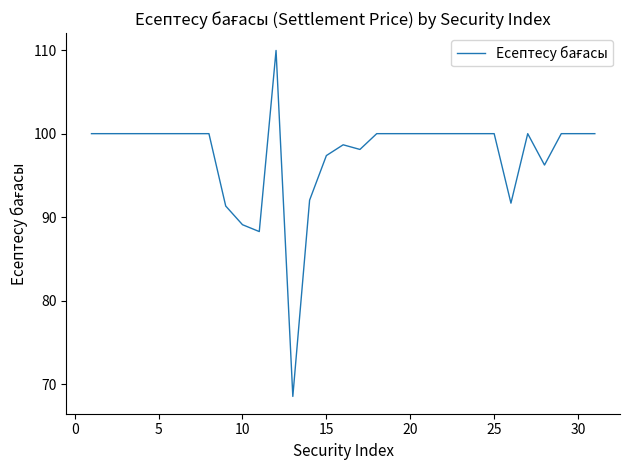

What is the difference between the maximum and minimum values?

41.4